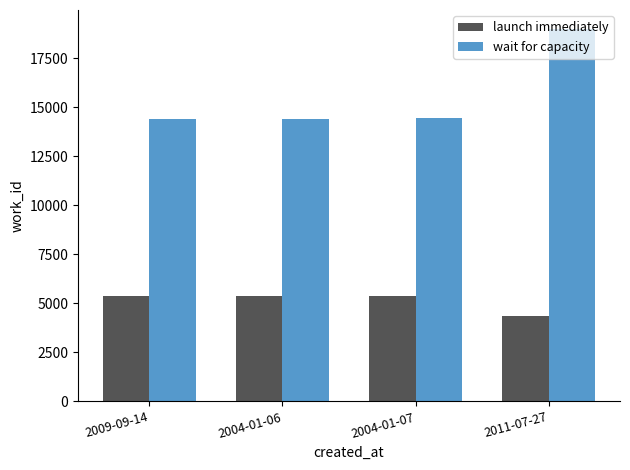

What is the sum of the launch immediately values at 2004-01-07 and 2011-07-27?

9717